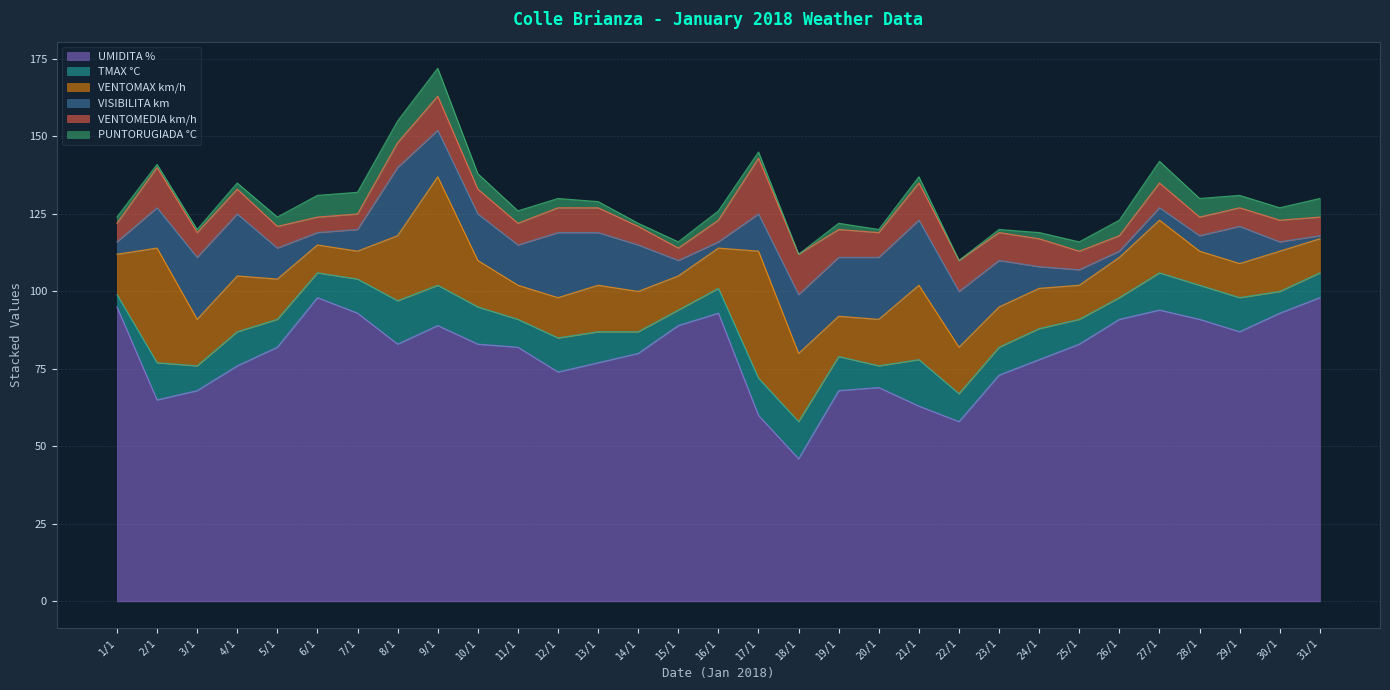

The value of VISIBILITA km at 2/1 is 13. True or false?

True